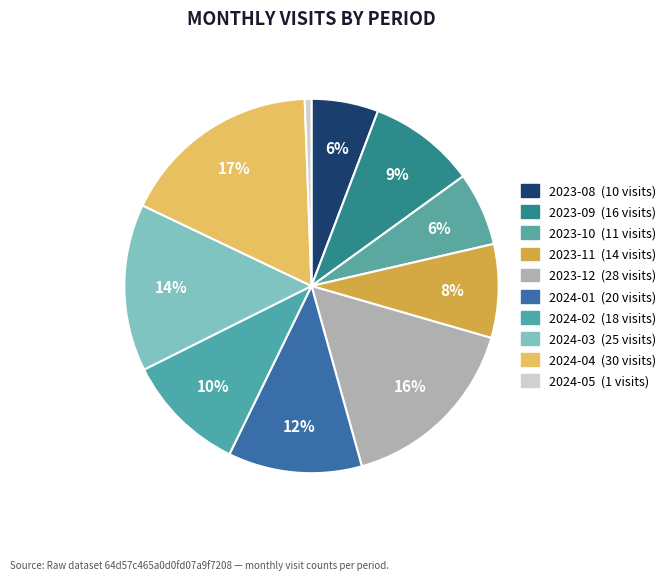

The 2024-01 slice represents 19% of the pie. True or false?

False